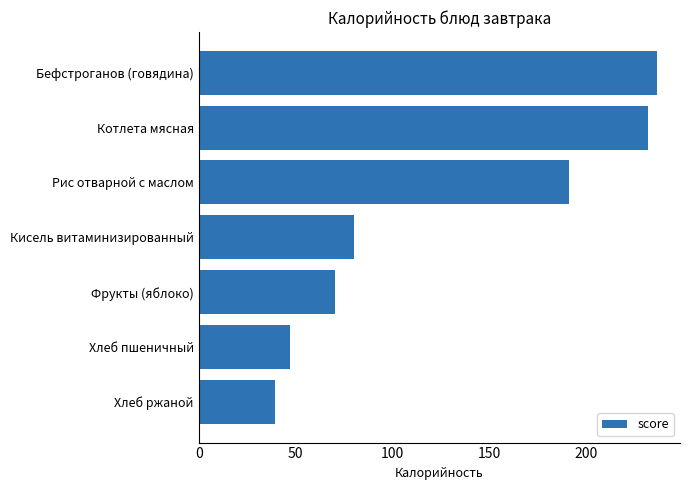

What is the average value?

128.3